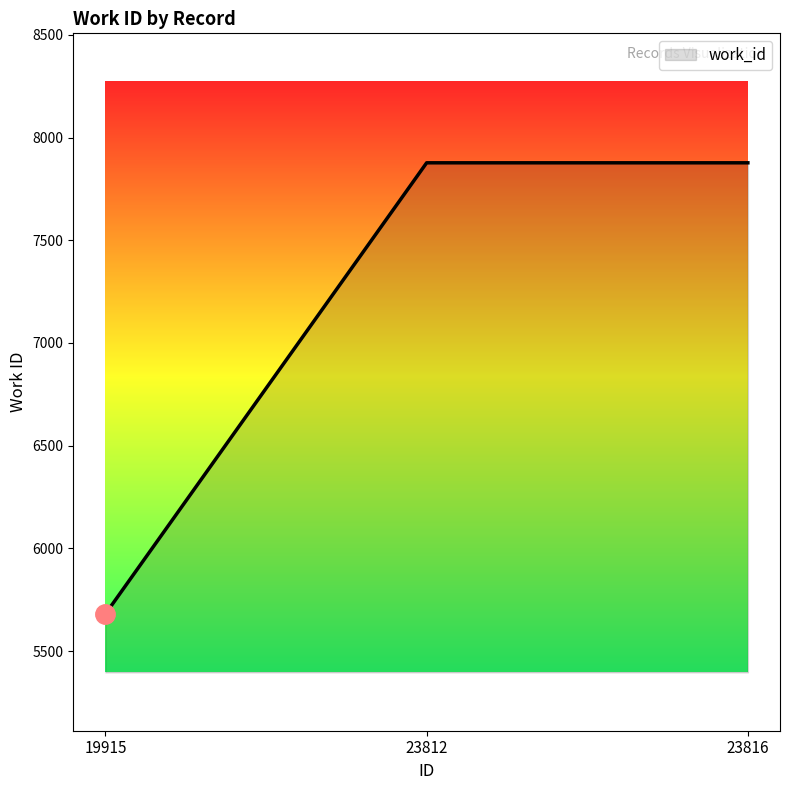

What is the ratio of the value at 19915 to the value at 23812?

0.7